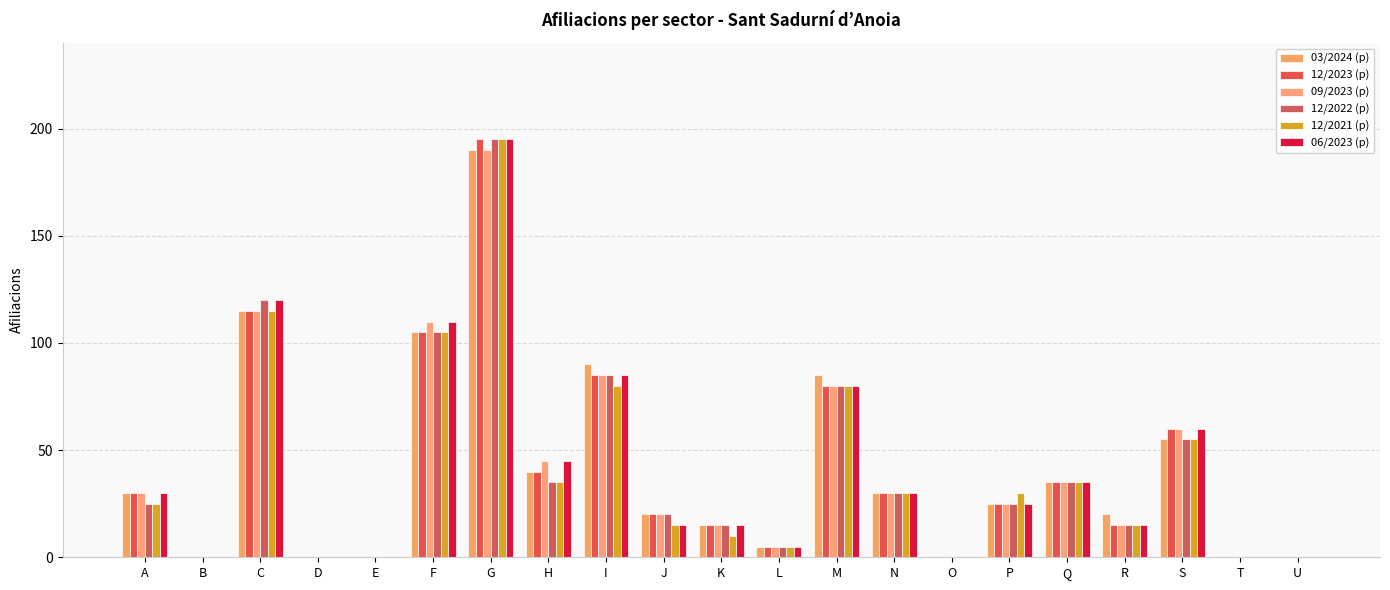

At how many categories does at least one series exceed 12?

14